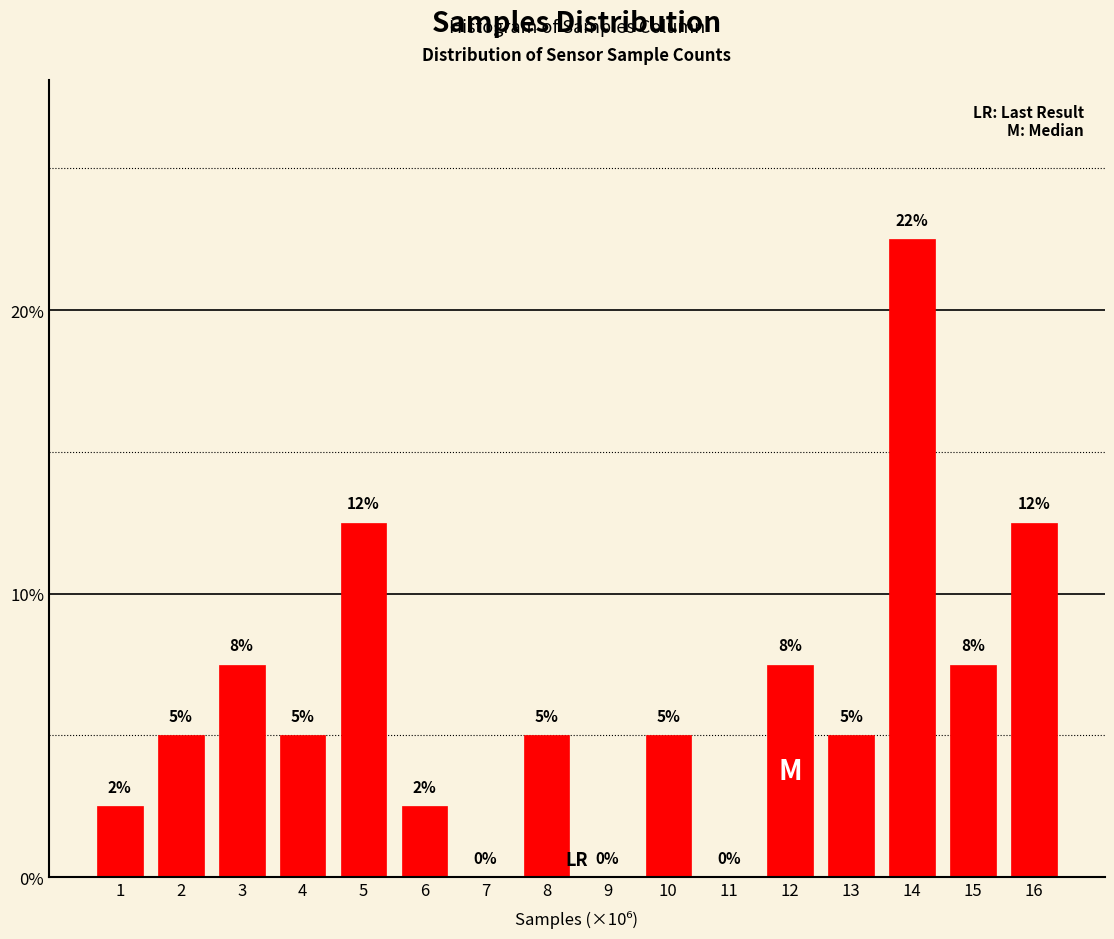

What is the maximum value shown in the chart?

22.5